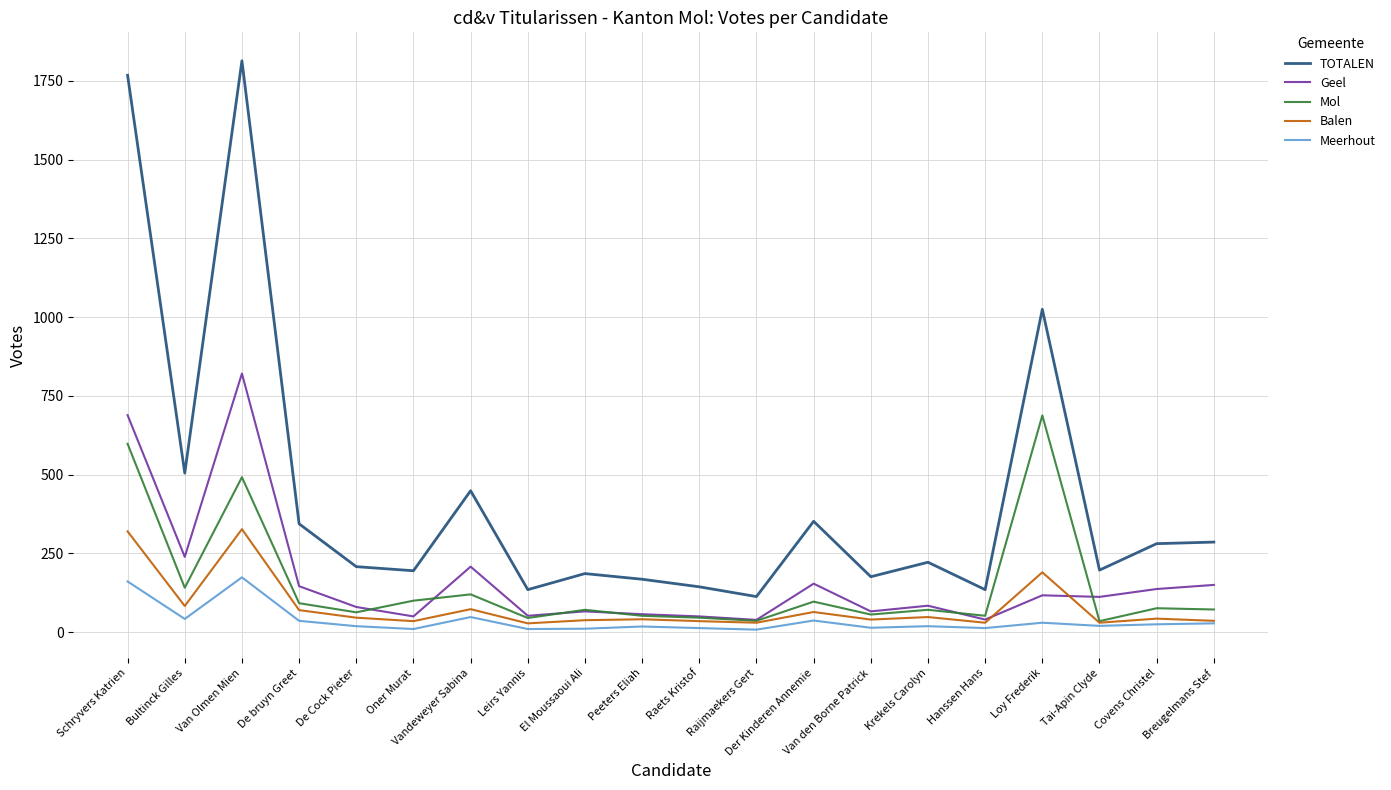

How many lines are shown in the chart?

5